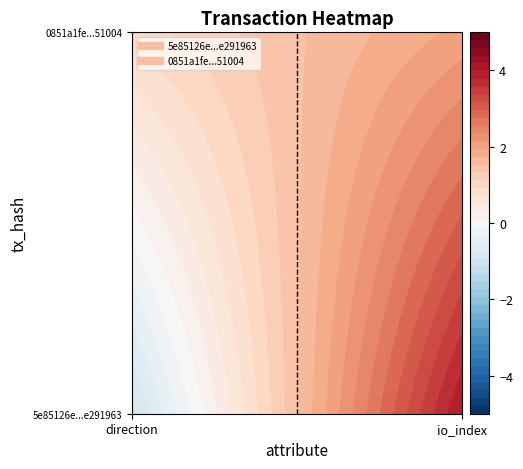

Reading left to right, list all the values displayed in this chart.

5e85126e51186fae1b5856fc202d0860e291963: -1	4
0851a1fe71dab291ed570f176686da978f51004: 1	2